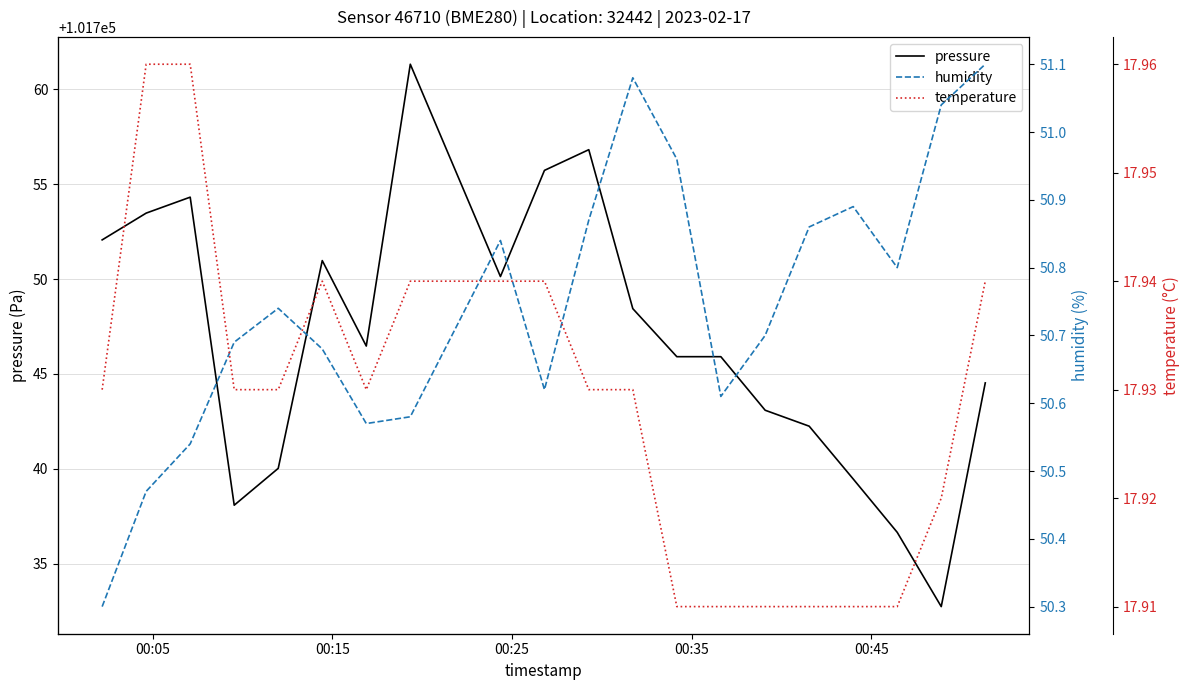

How many categories are shown in the chart?

20